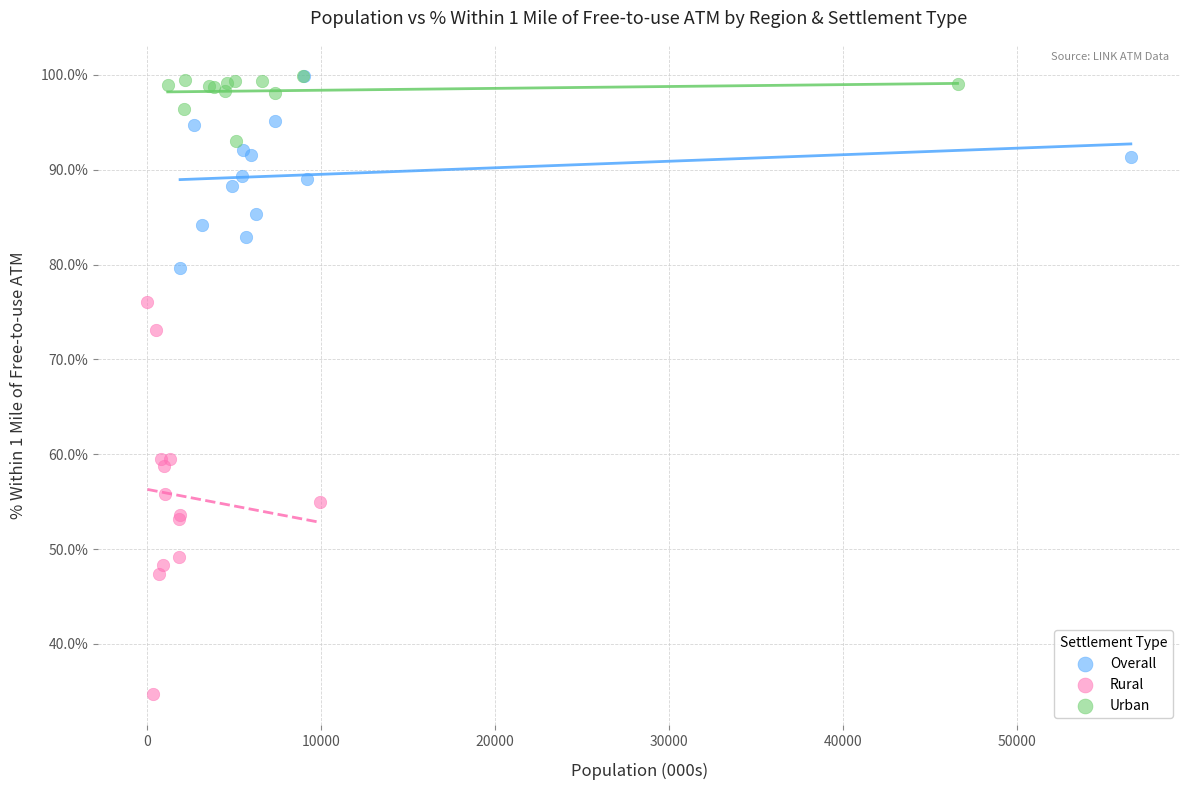

Which series reaches the minimum Y coordinate?

Rural